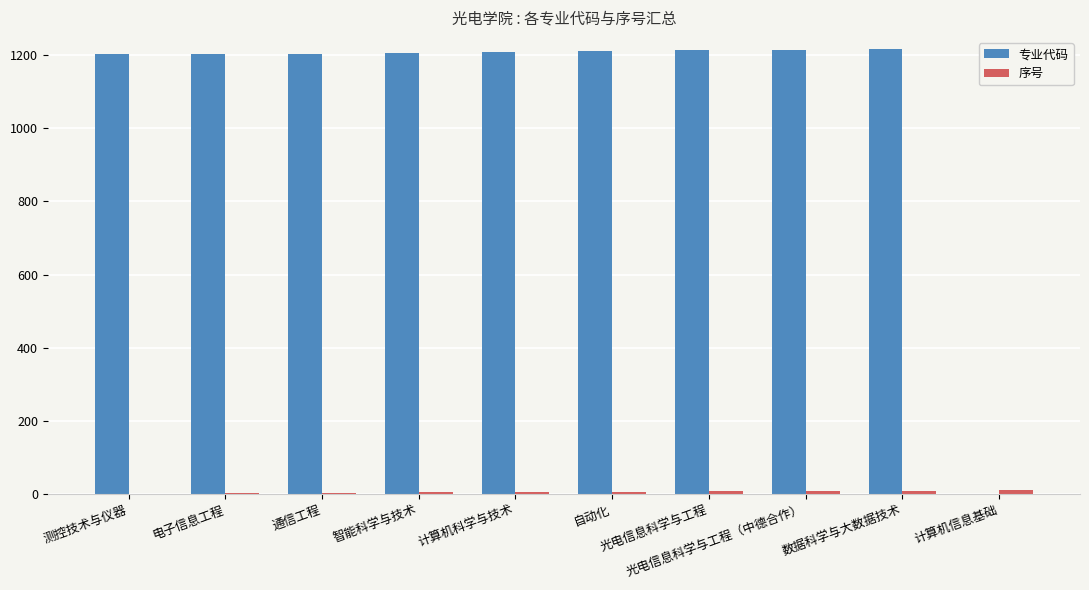

How many groups of bars are there?

10